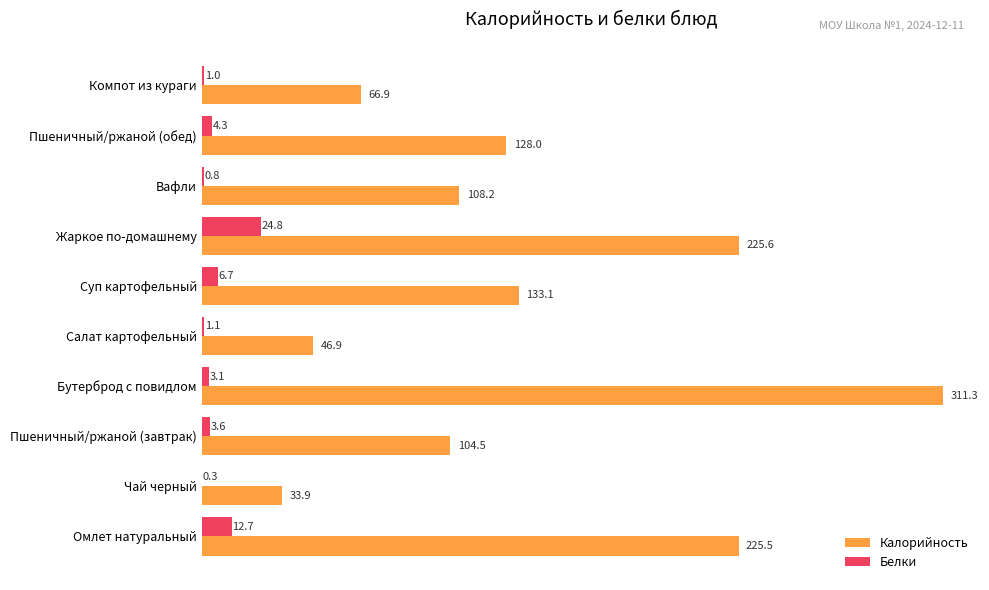

What is the sum of the Белки values at Вафли and Пшеничный/ржаной (завтрак)?

4.4